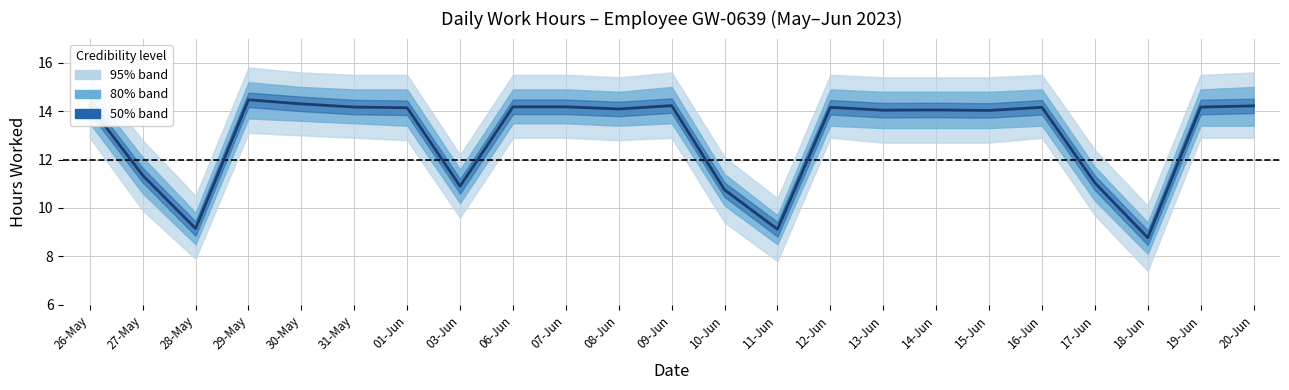

How many lines are shown in the chart?

1